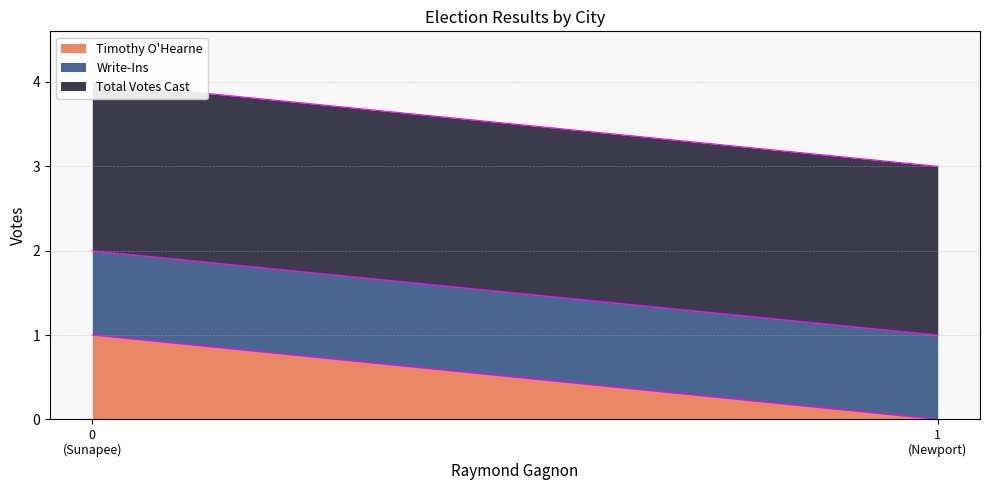

What is the sum of all Timothy O'Hearne values?

1